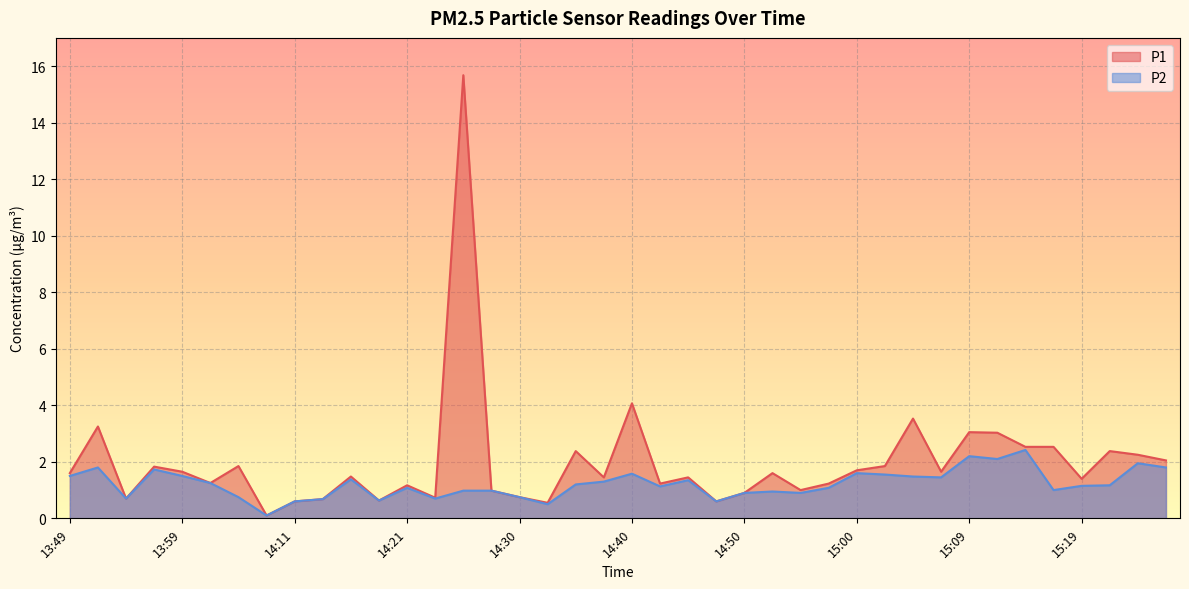

Which series has the largest range (max minus min)?

P1